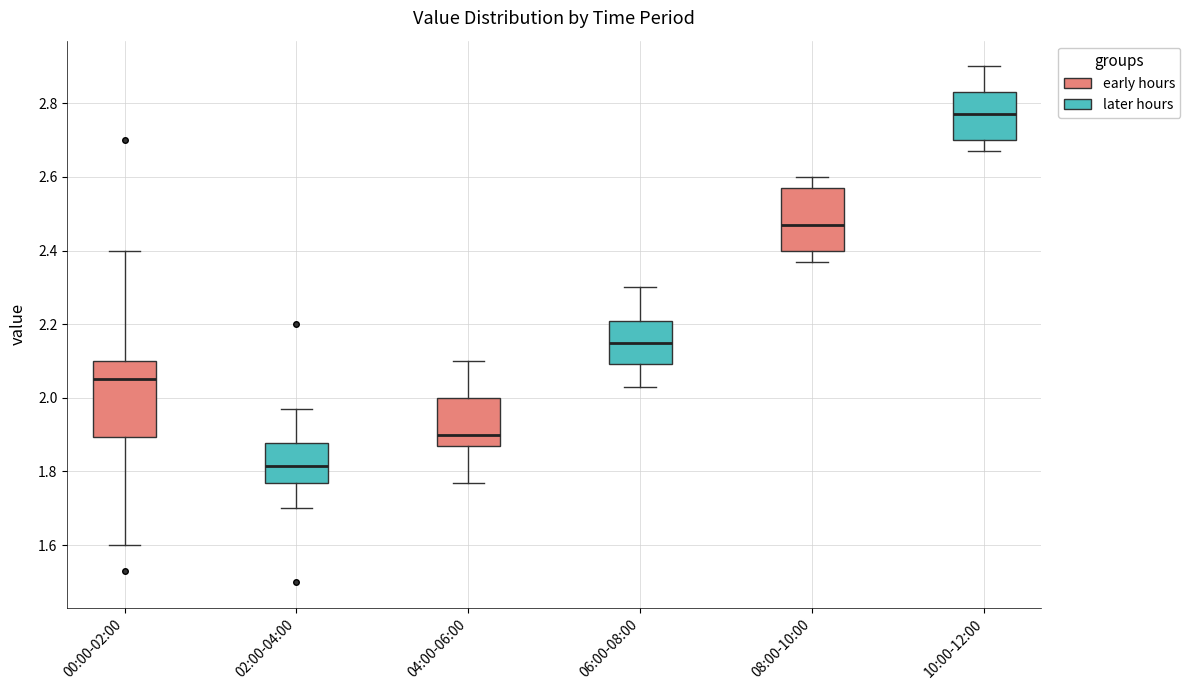

Where does the lower whisker of the box for 02:00-04:00 end on the y-axis? The values are not printed on the chart, so give them approximately, as read against the axis.

1.70